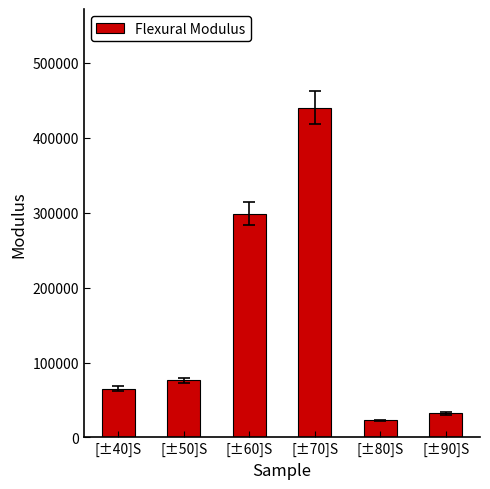

At which label is the value closest to 231225?

[±60]S